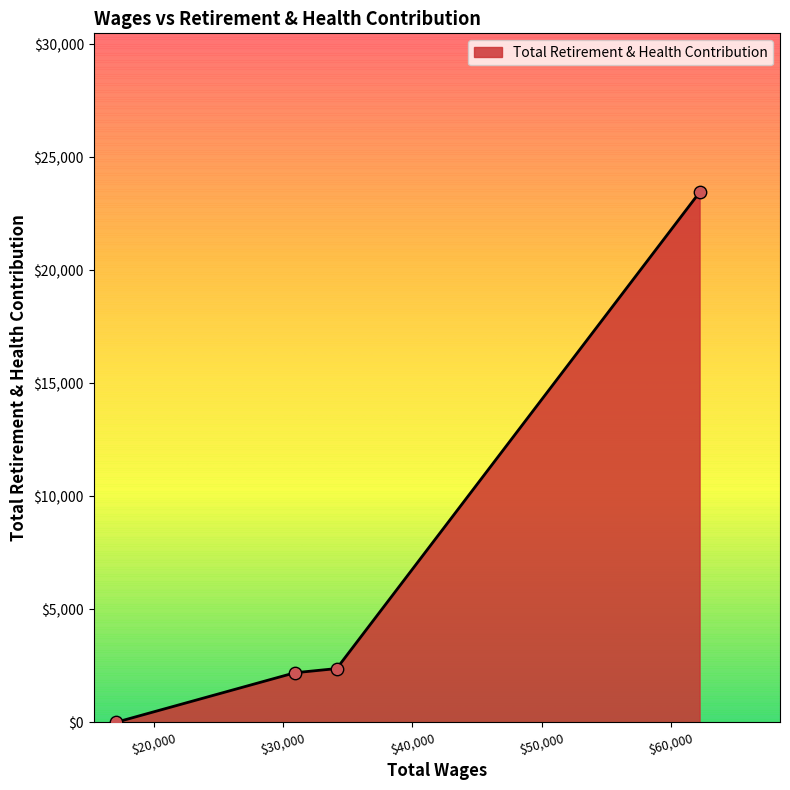

What is the greatest value displayed?

23446